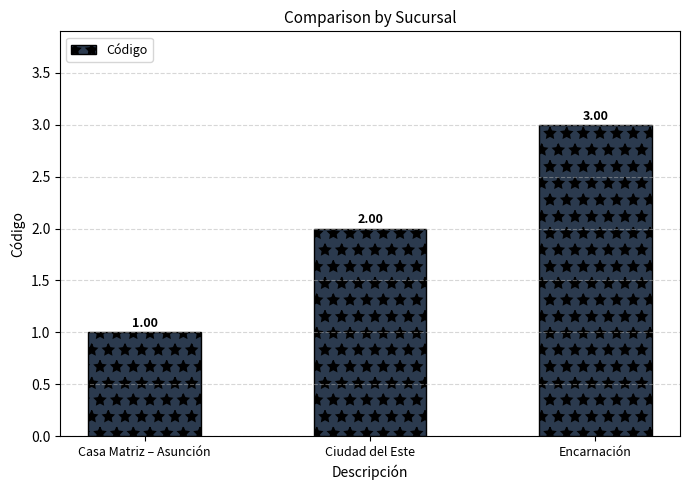

Rank the categories by value from lowest to highest.

Casa Matriz – Asunción, Ciudad del Este, Encarnación